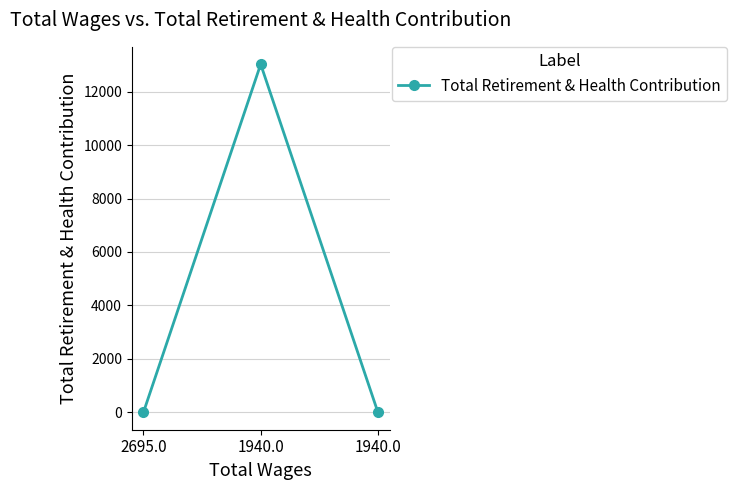

Reading left to right, what are all the values shown in this chart?

2695.0=0	1940.0=13026	1940.0=0